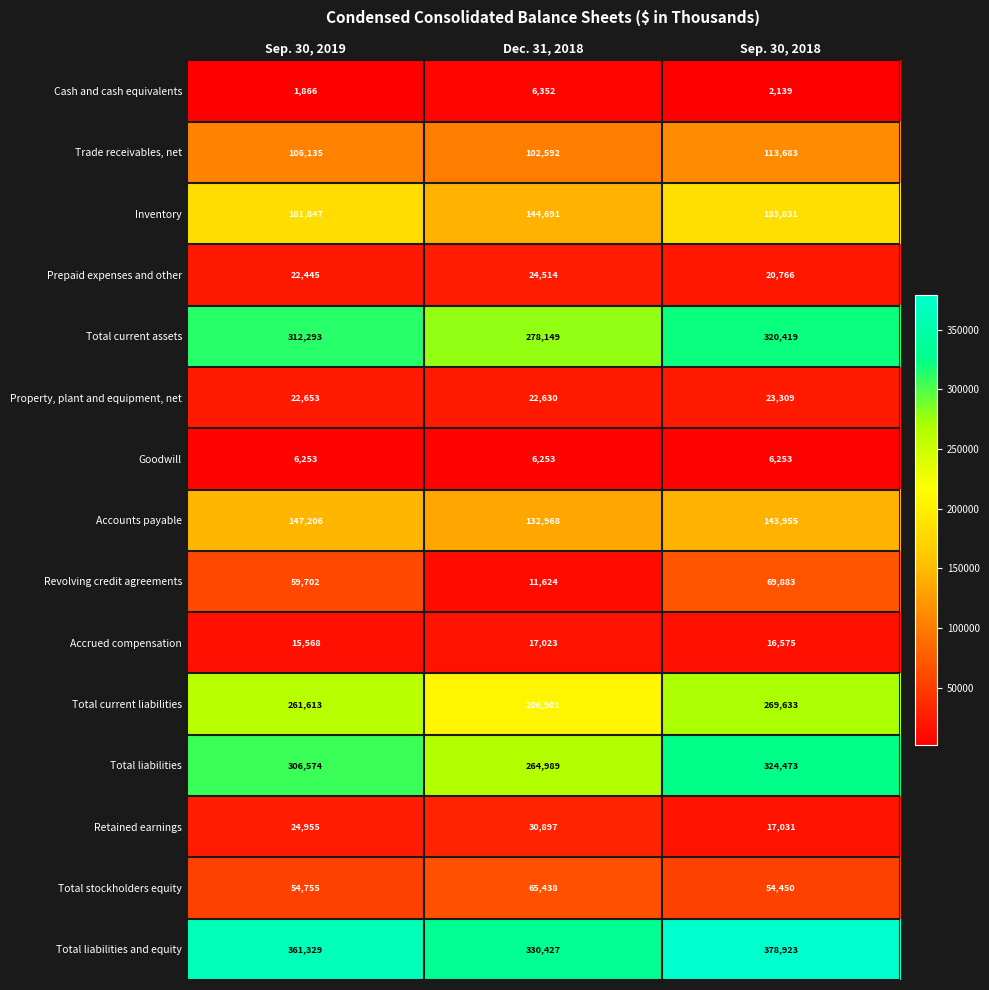

True or false: Revolving credit agreements has a value of 105948 at Sep. 30, 2018.

False